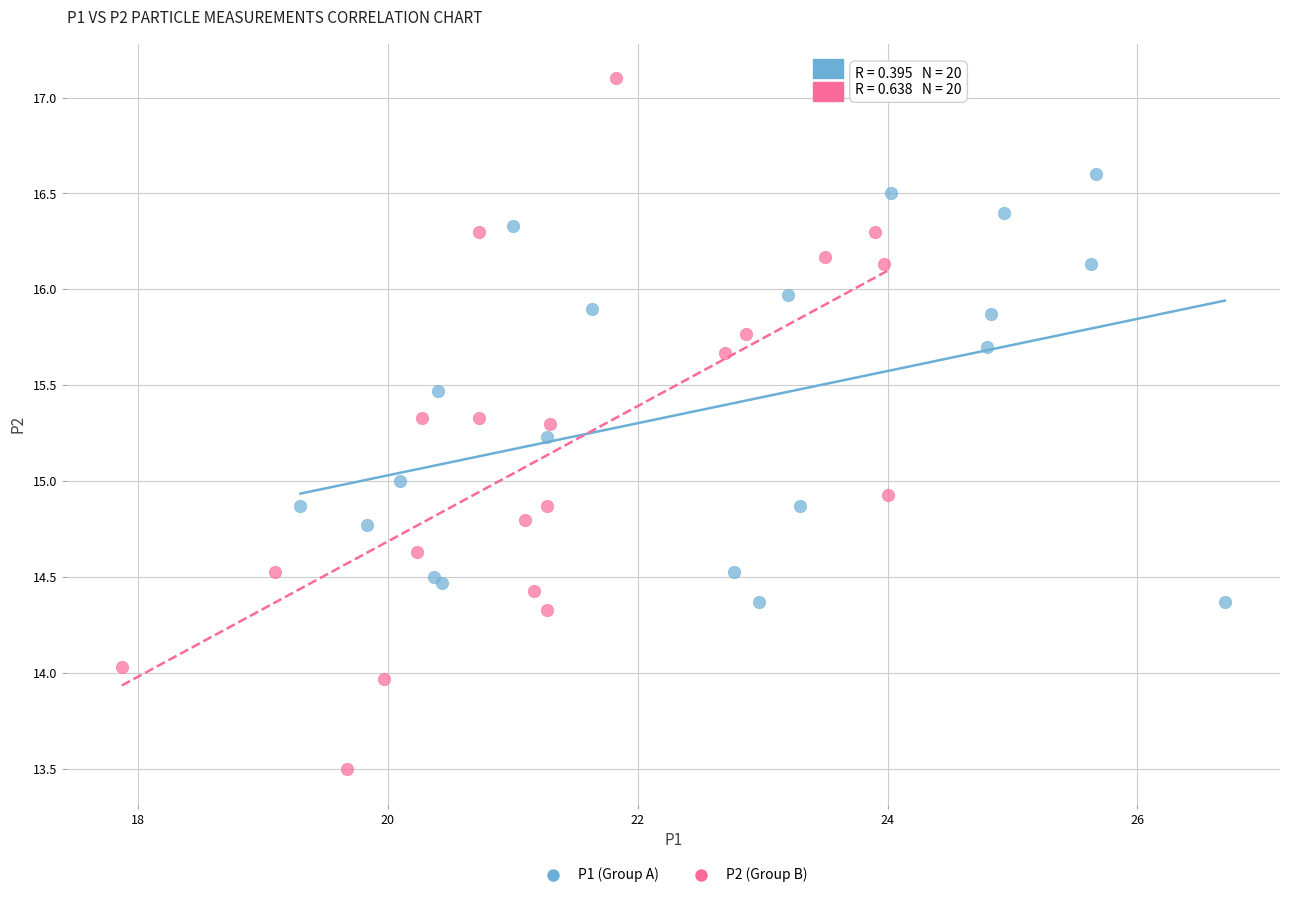

What are all the series names shown in the legend?

P1 (Group A), P2 (Group B)